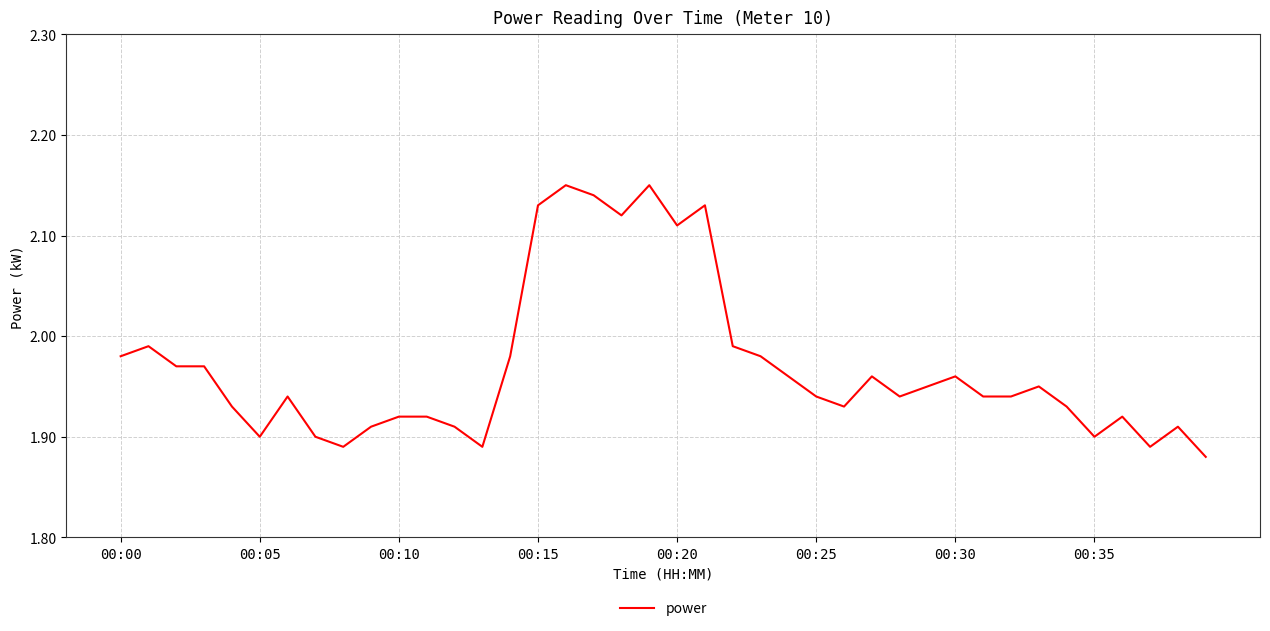

What is the difference between the maximum and minimum values?

0.3